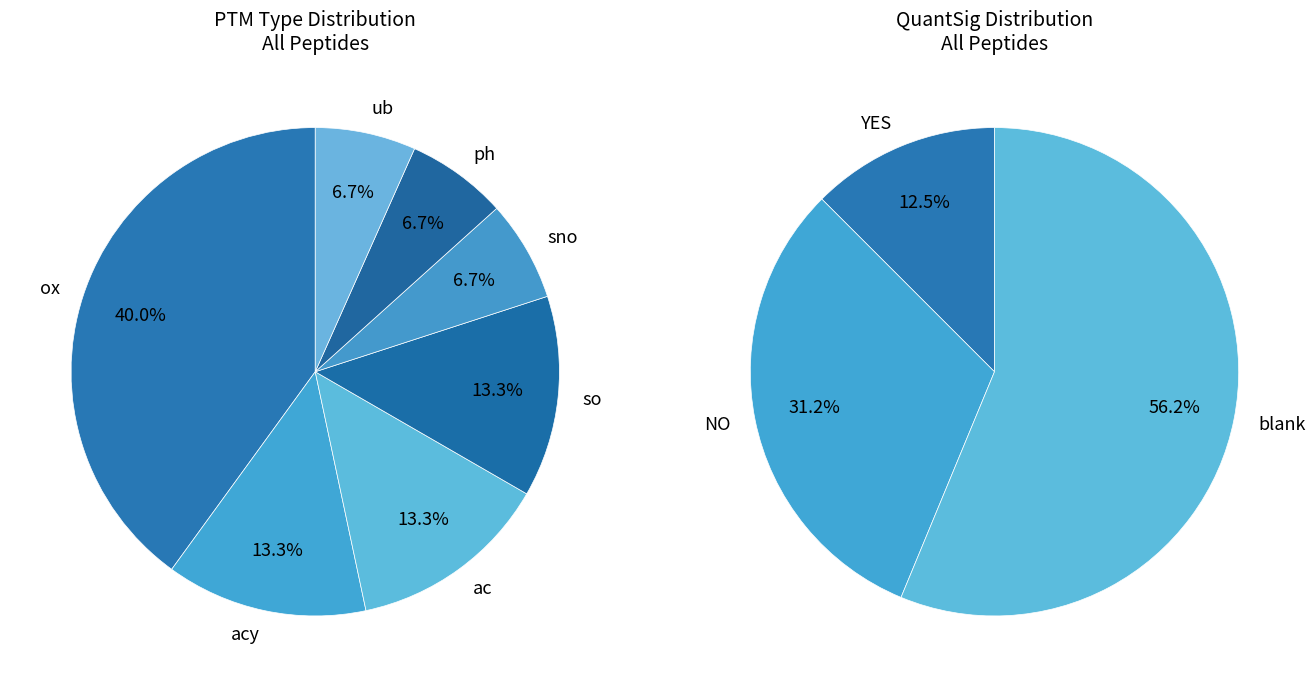

Approximately how many times larger is the value at acy compared to ub?

2.0